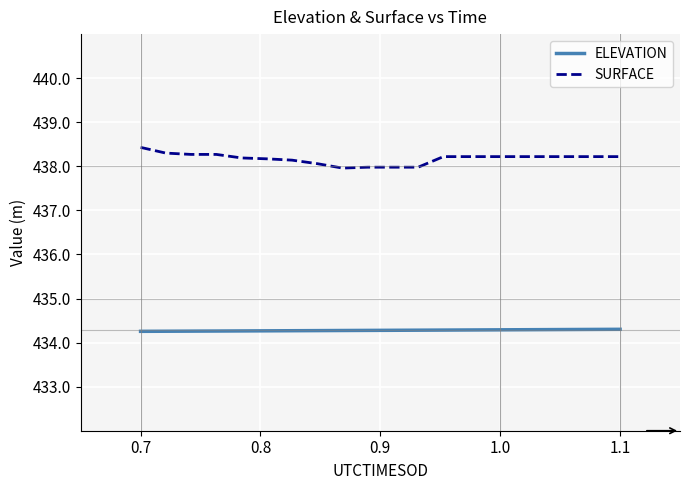

What is the minimum value shown in the chart?

434.3